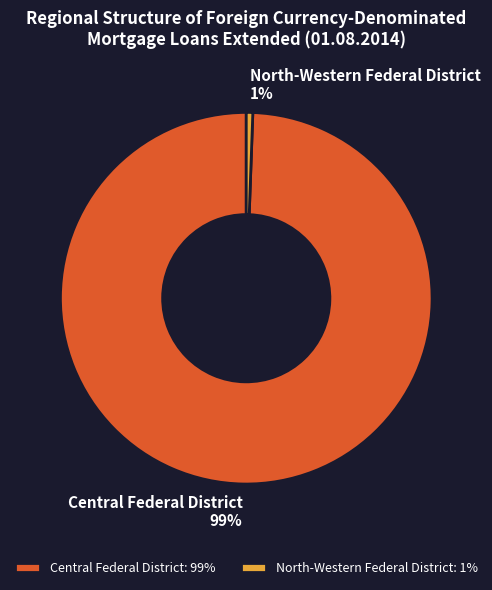

Is there a majority slice in this chart?

Yes